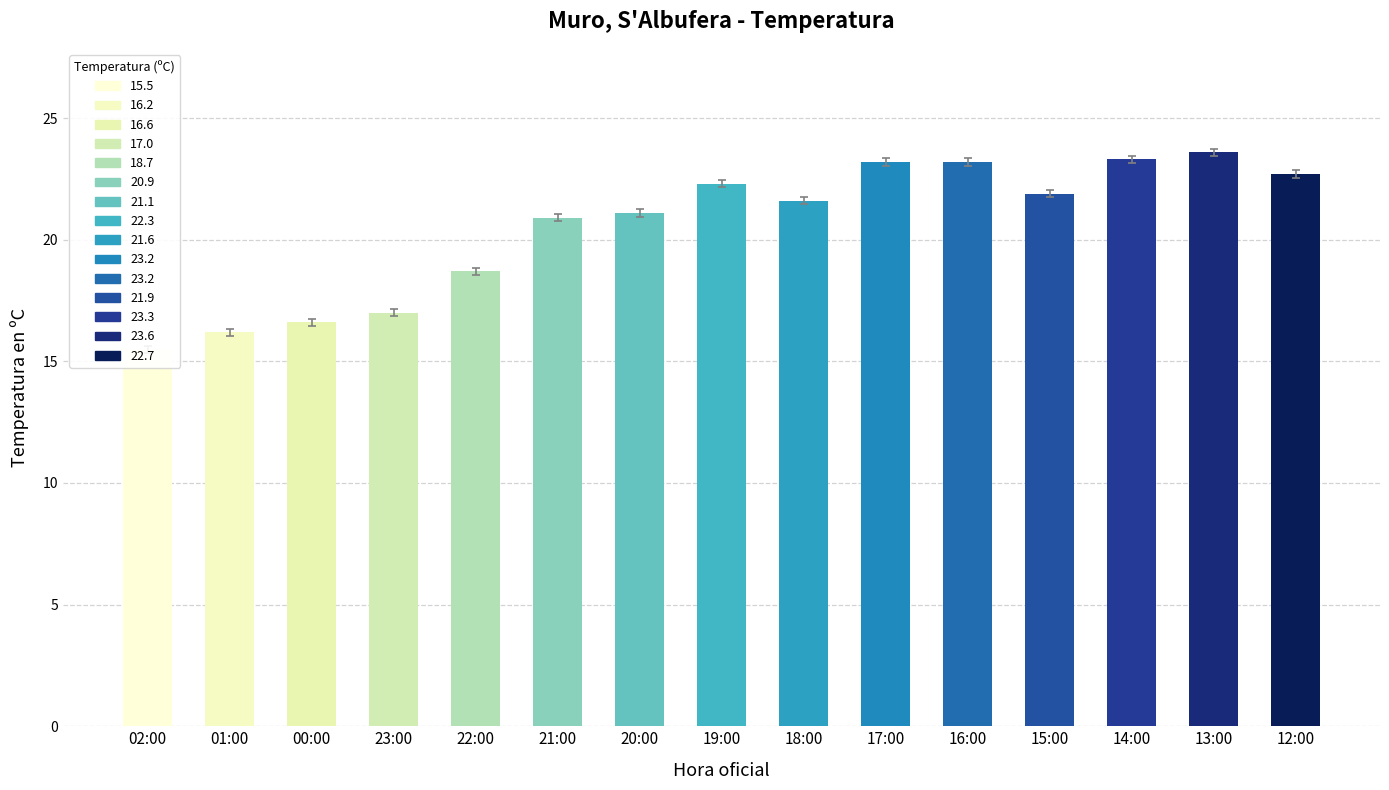

What is the label of the 10th bar from the left?

17:00